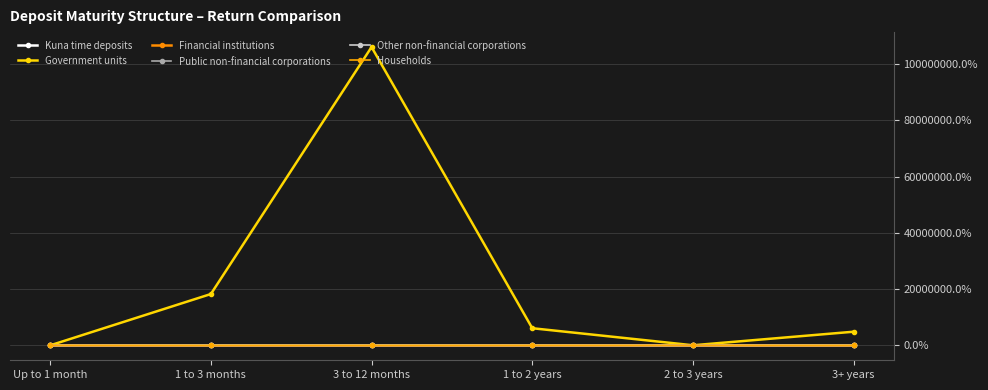

What is the spread (max minus min) of values at Up to 1 month?

100.0